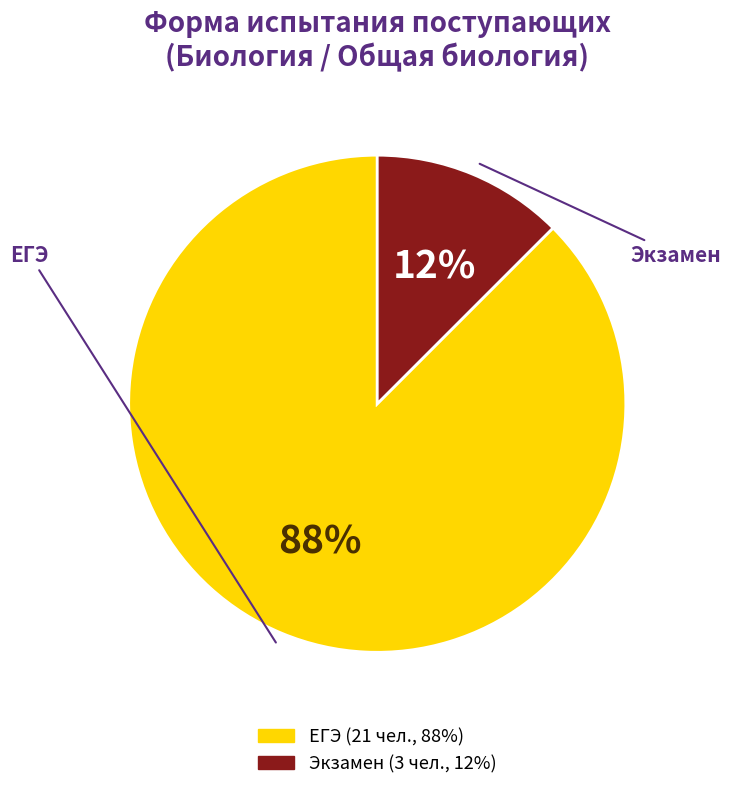

The Экзамен slice represents 20% of the pie. True or false?

False